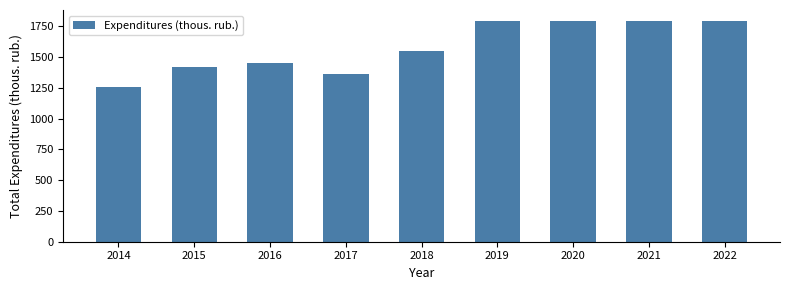

What is the smallest value displayed?

1257.6